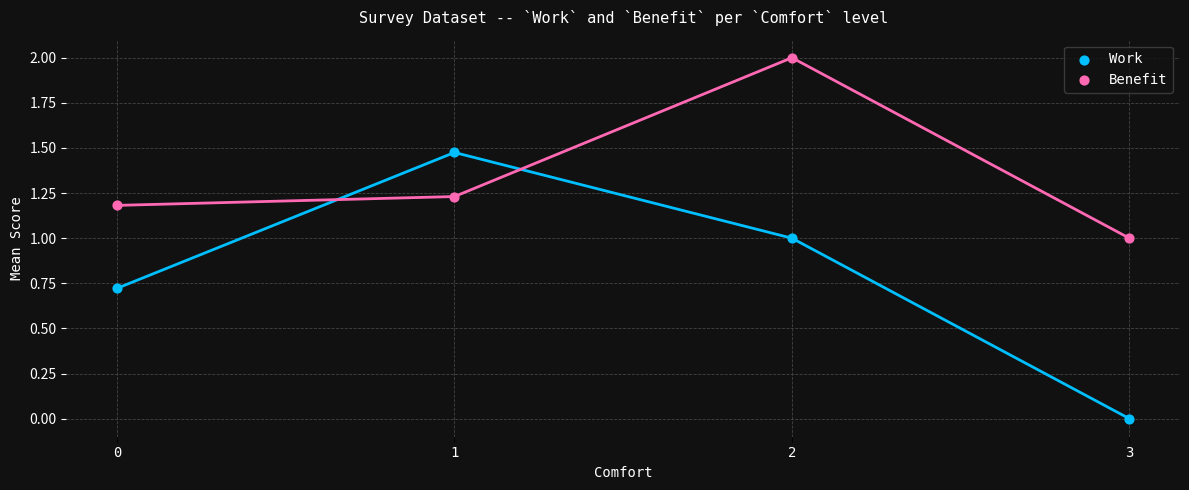

Which series has the largest Y range (max minus min)?

Work